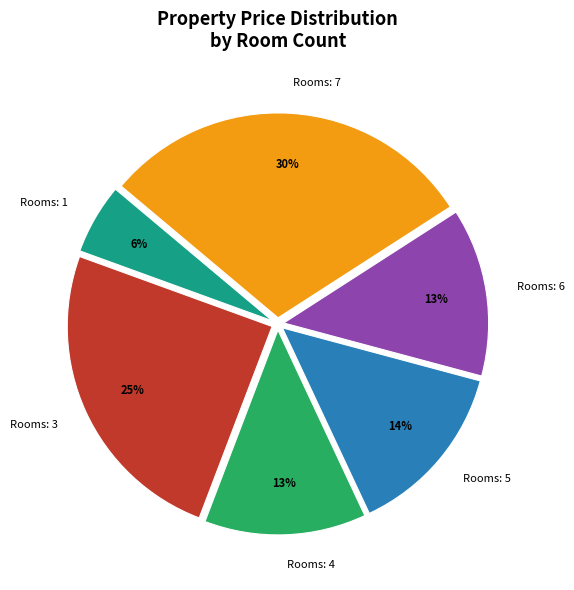

How many segments does this pie chart have?

6